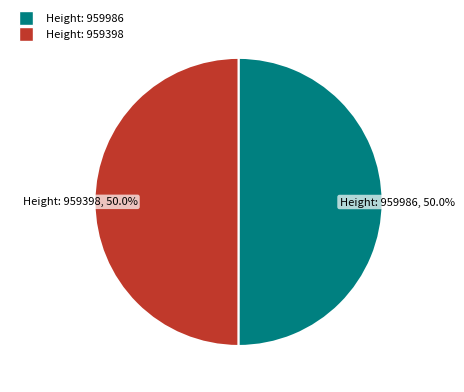

What percentage is NOT represented by Height: 959986, 50.0%?

50.0%